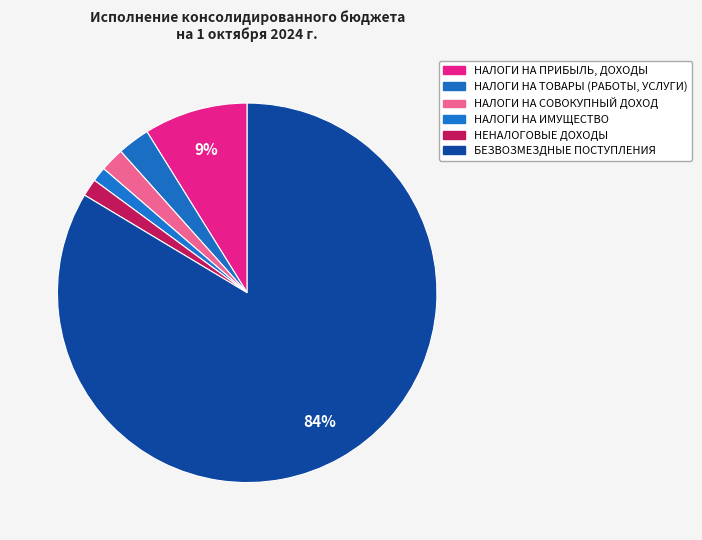

What is the smallest slice in the pie chart?

НАЛОГИ НА ИМУЩЕСТВО